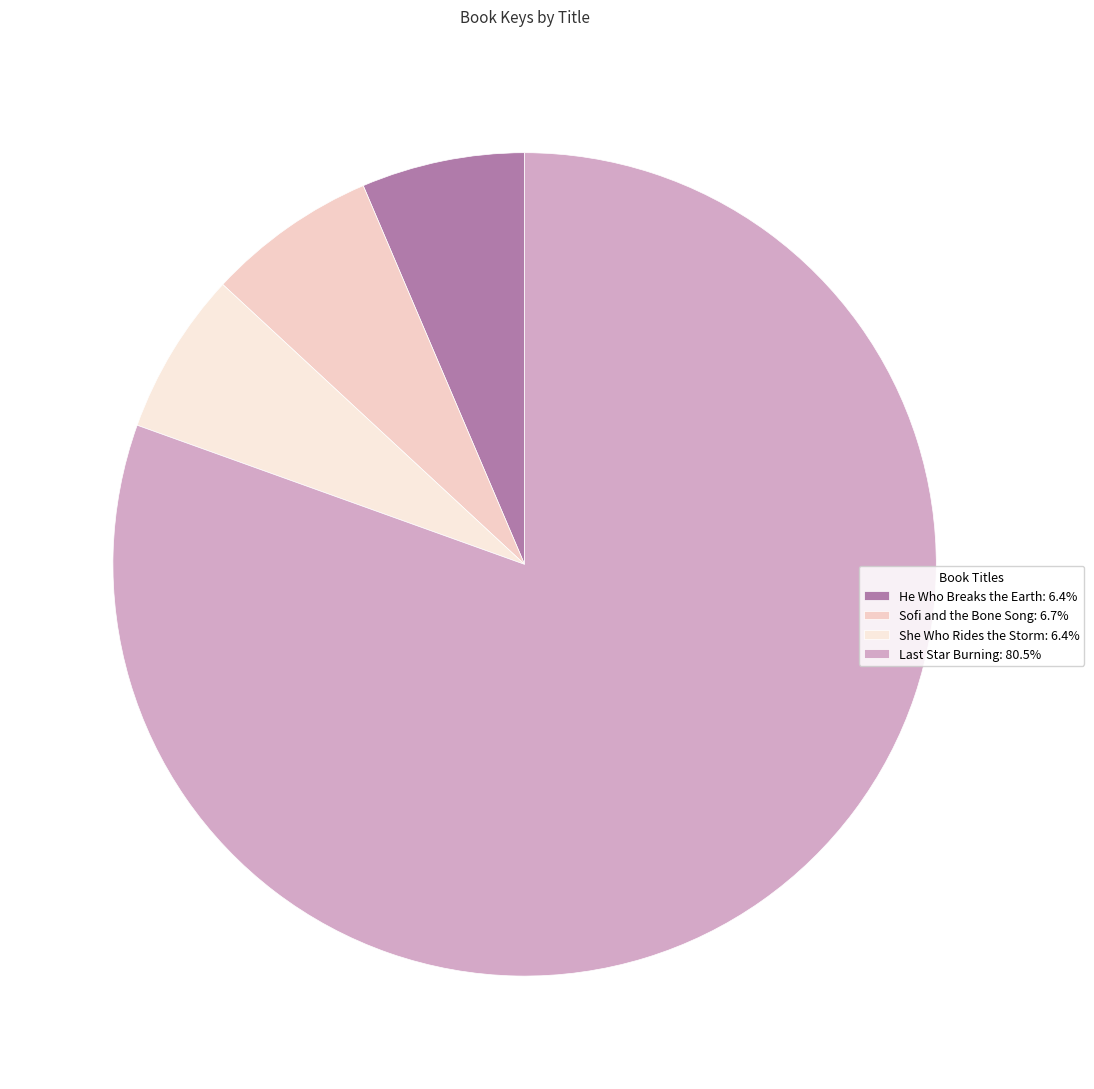

What portion of the pie excludes He Who Breaks the Earth?

93.6%